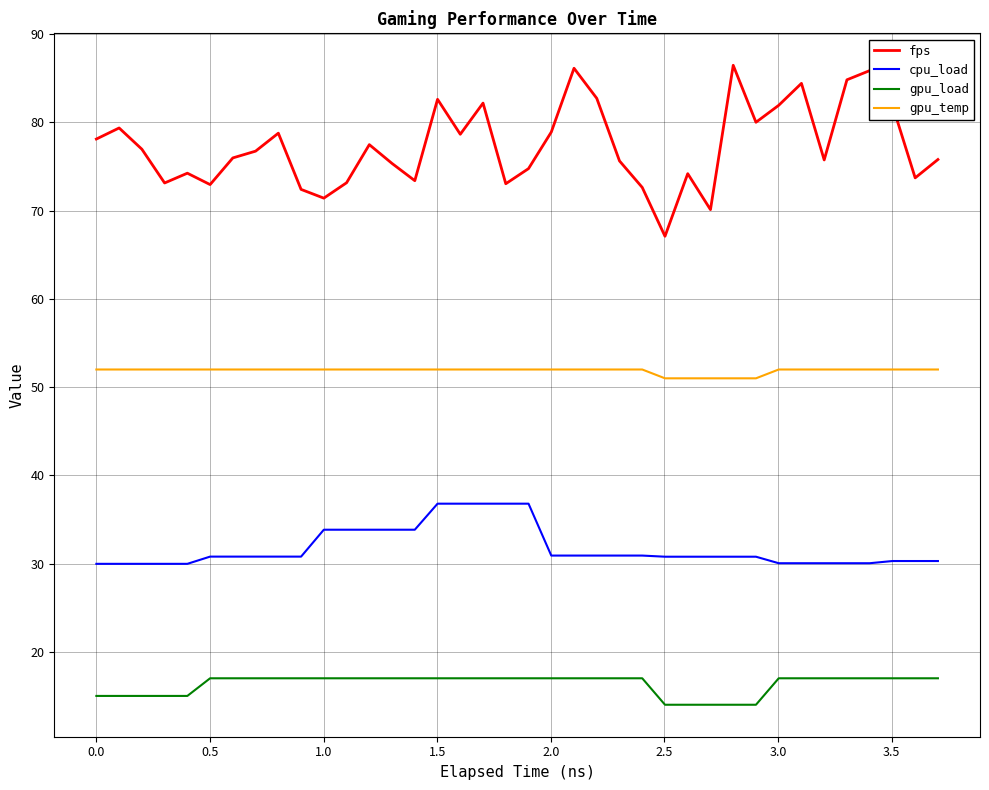

Which series has the largest range (max minus min)?

fps